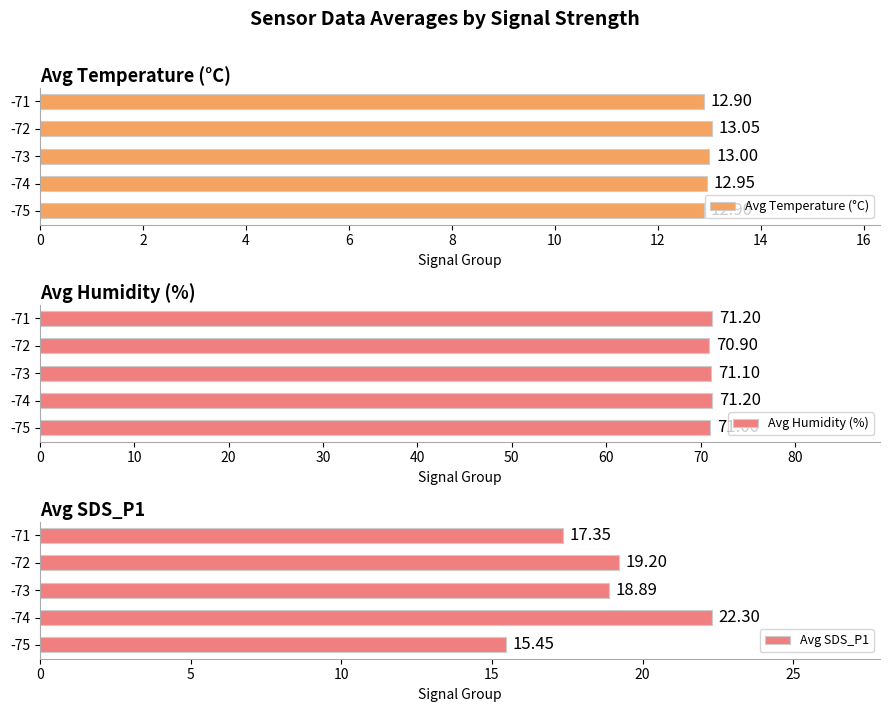

What is the difference between the Avg SDS_P1 values at -75 and -71?

1.9